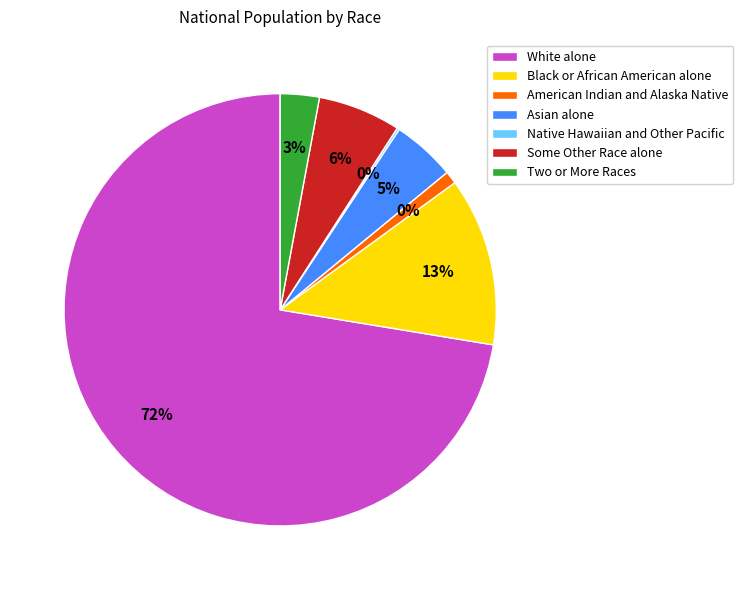

To the nearest percent, what percentage of the pie is Some Other Race alone?

6%